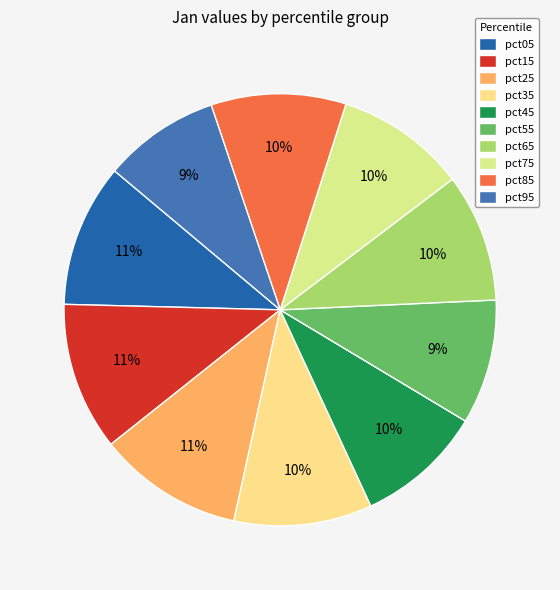

To the nearest percent, what is the average slice percentage?

10%